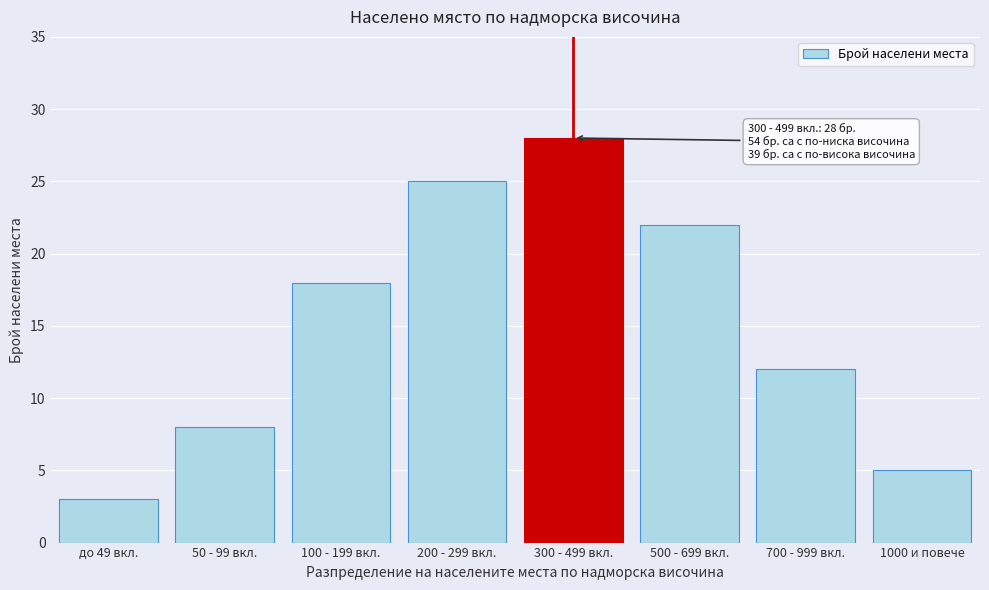

Reading left to right, extract all data points from this chart.

3	8	18	25	28	22	12	5